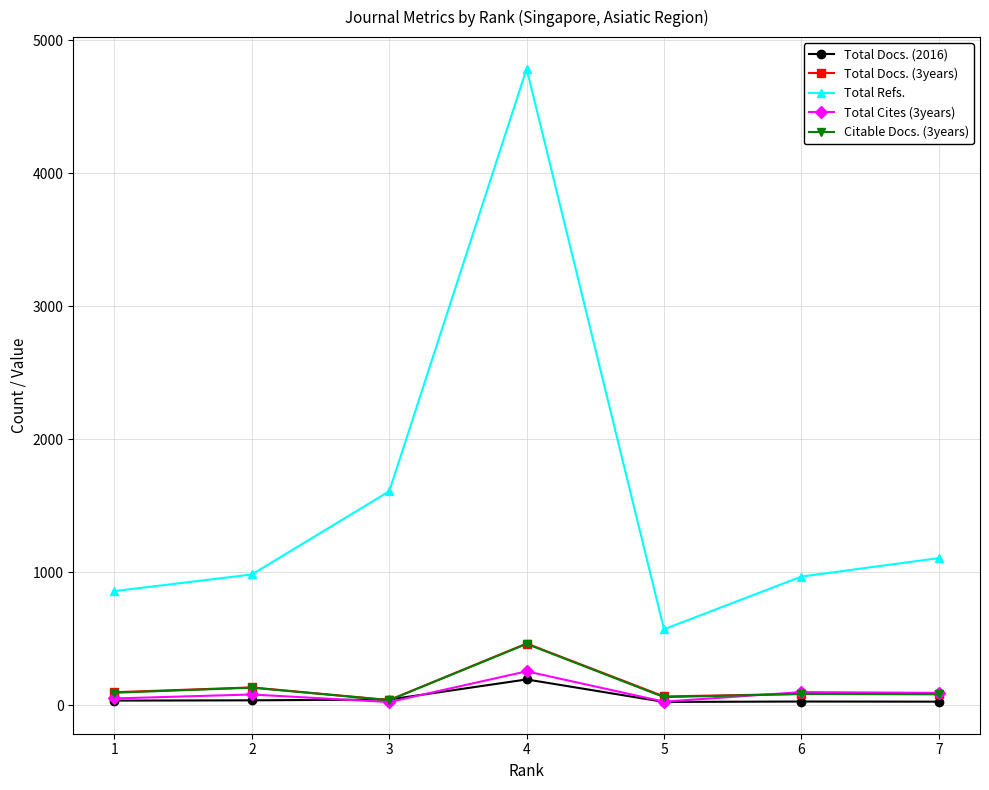

Which series changed the most between 2 and 3?

Total Refs.